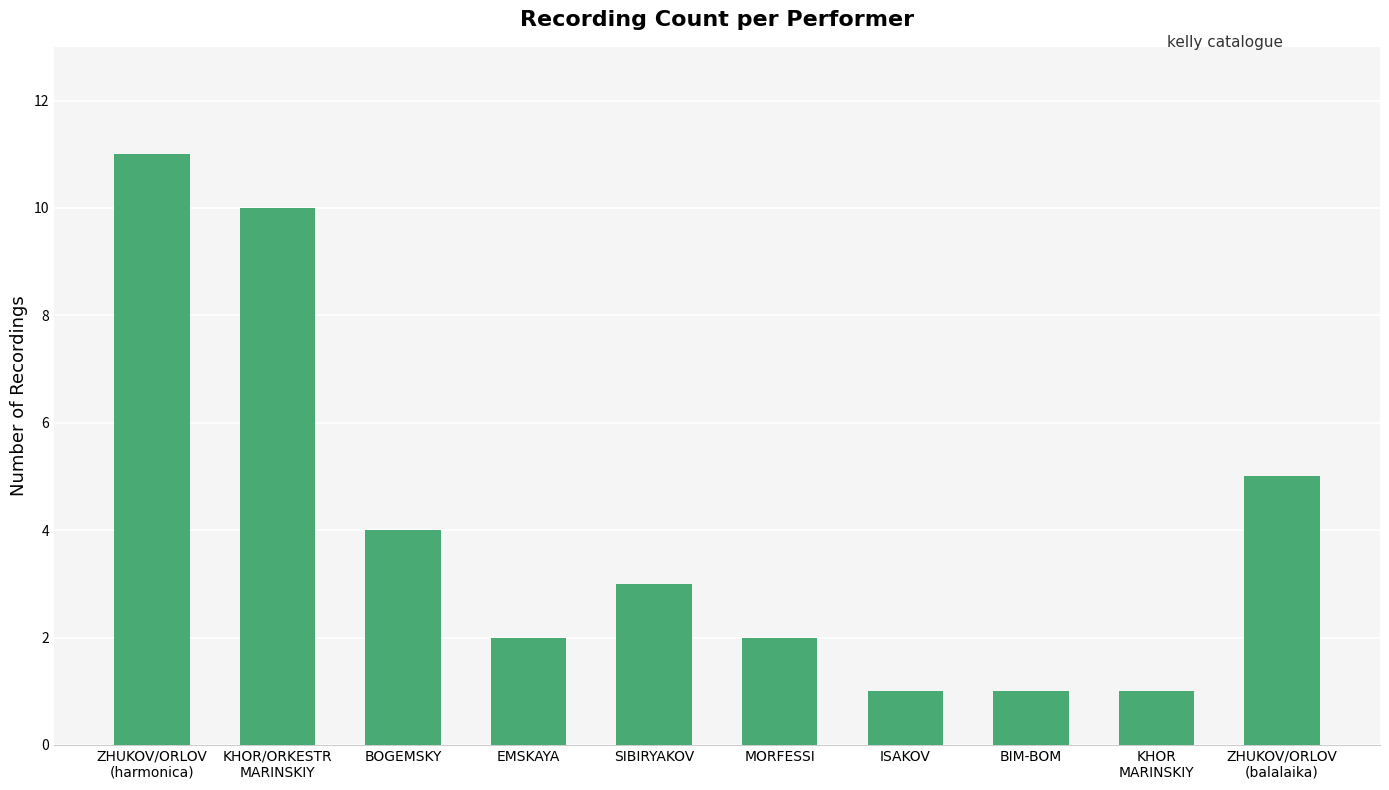

At which label is the value closest to 6?

ZHUKOV/ORLOV
(balalaika)